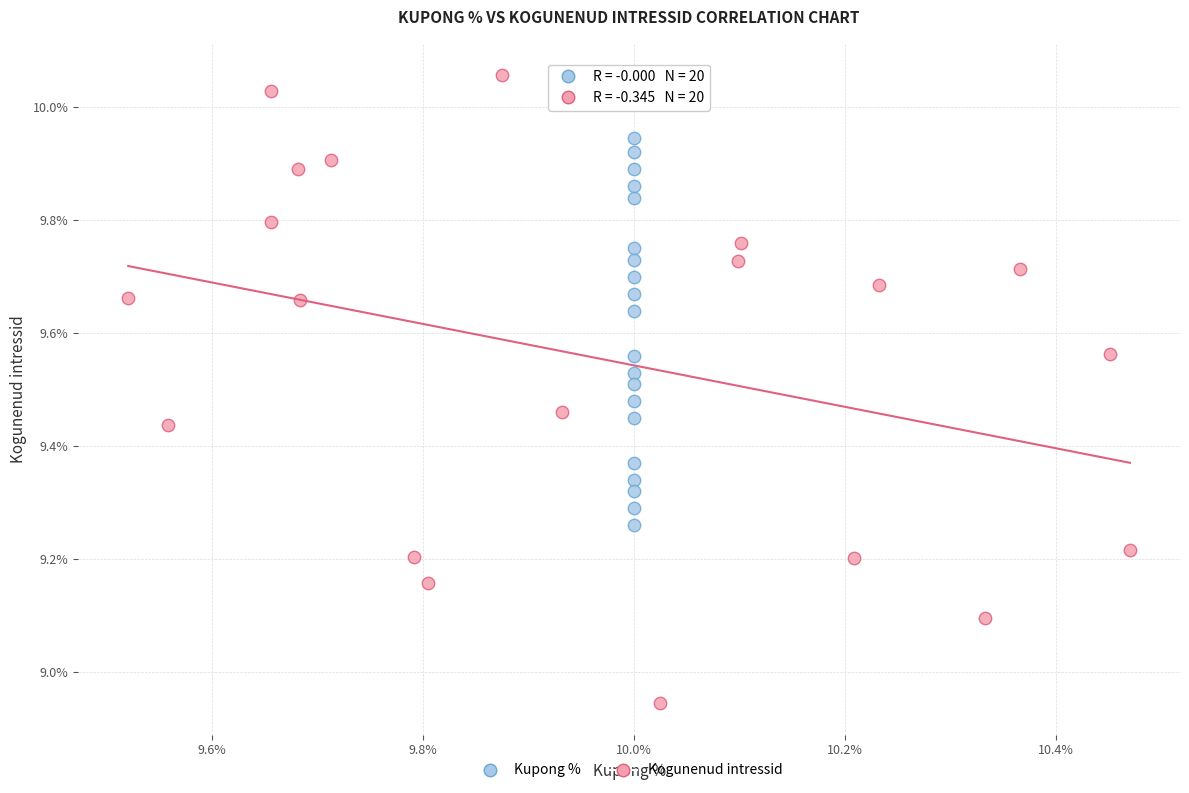

Which series contains the highest Y value?

Kogunenud intressid